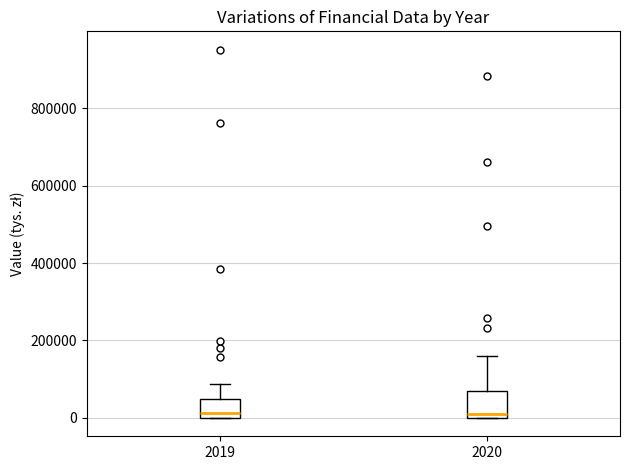

Reading left to right, transcribe this box plot: for each box, give where its median line is, the range the box spans, and where its two whiskers end, as read against the y-axis. The values are not printed on the chart, so give them approximately, as read against the axis.

2019: median 20000, box 0 to 40000, whiskers 0 to 80000
2020: median 20000, box 0 to 60000, whiskers 0 to 160000